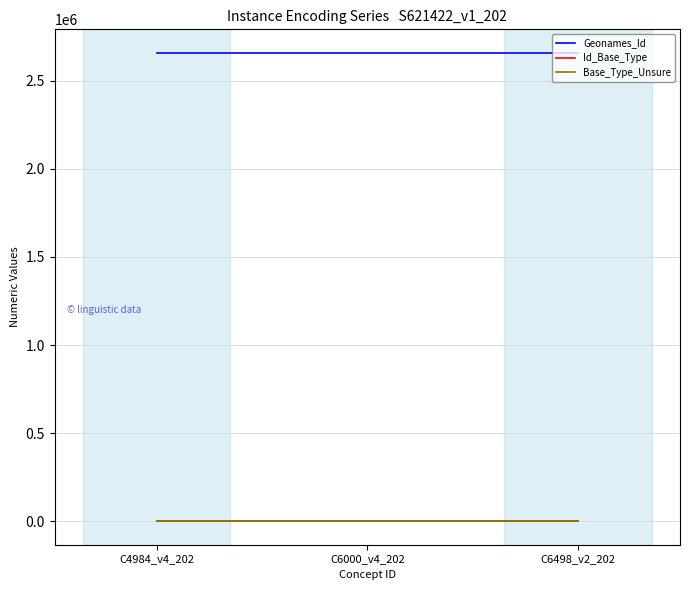

What is the highest value of the Geonames_Id series?

2658300